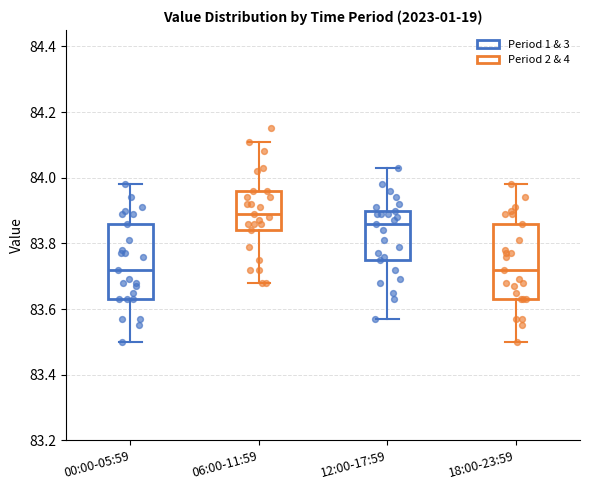

Where does the median line of the box for 06:00-11:59 sit on the y-axis? The values are not printed on the chart, so give them approximately, as read against the axis.

83.90